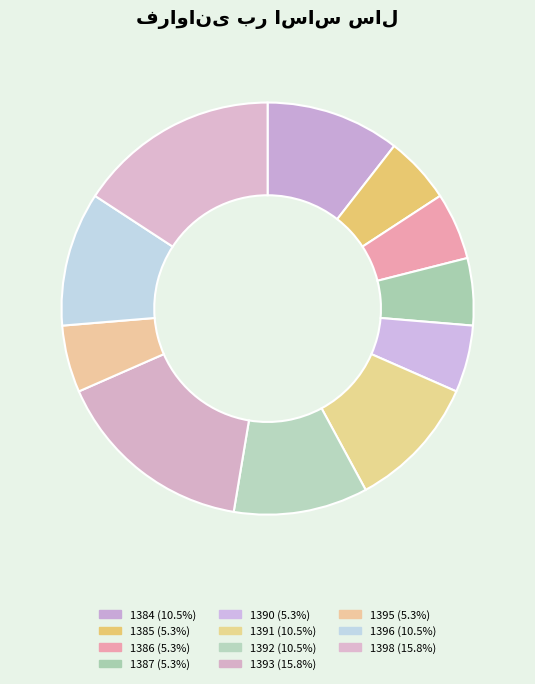

Is 1398 the majority of the pie?

No